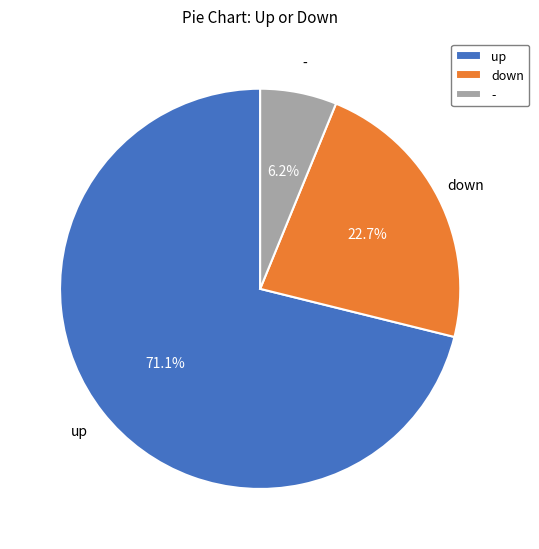

The up slice represents 80% of the pie. True or false?

False